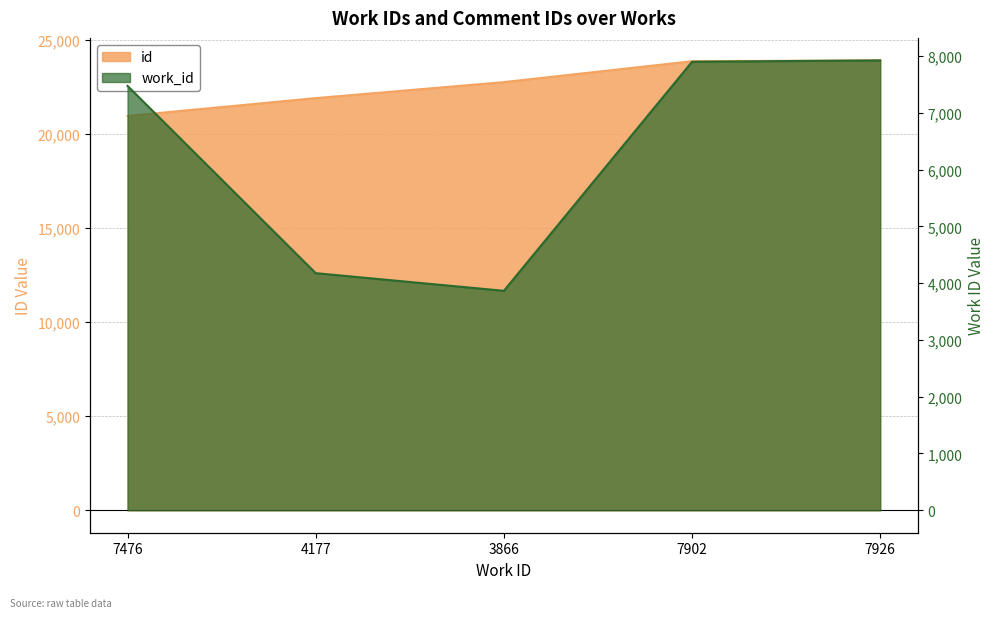

What is the maximum value for id?

23929